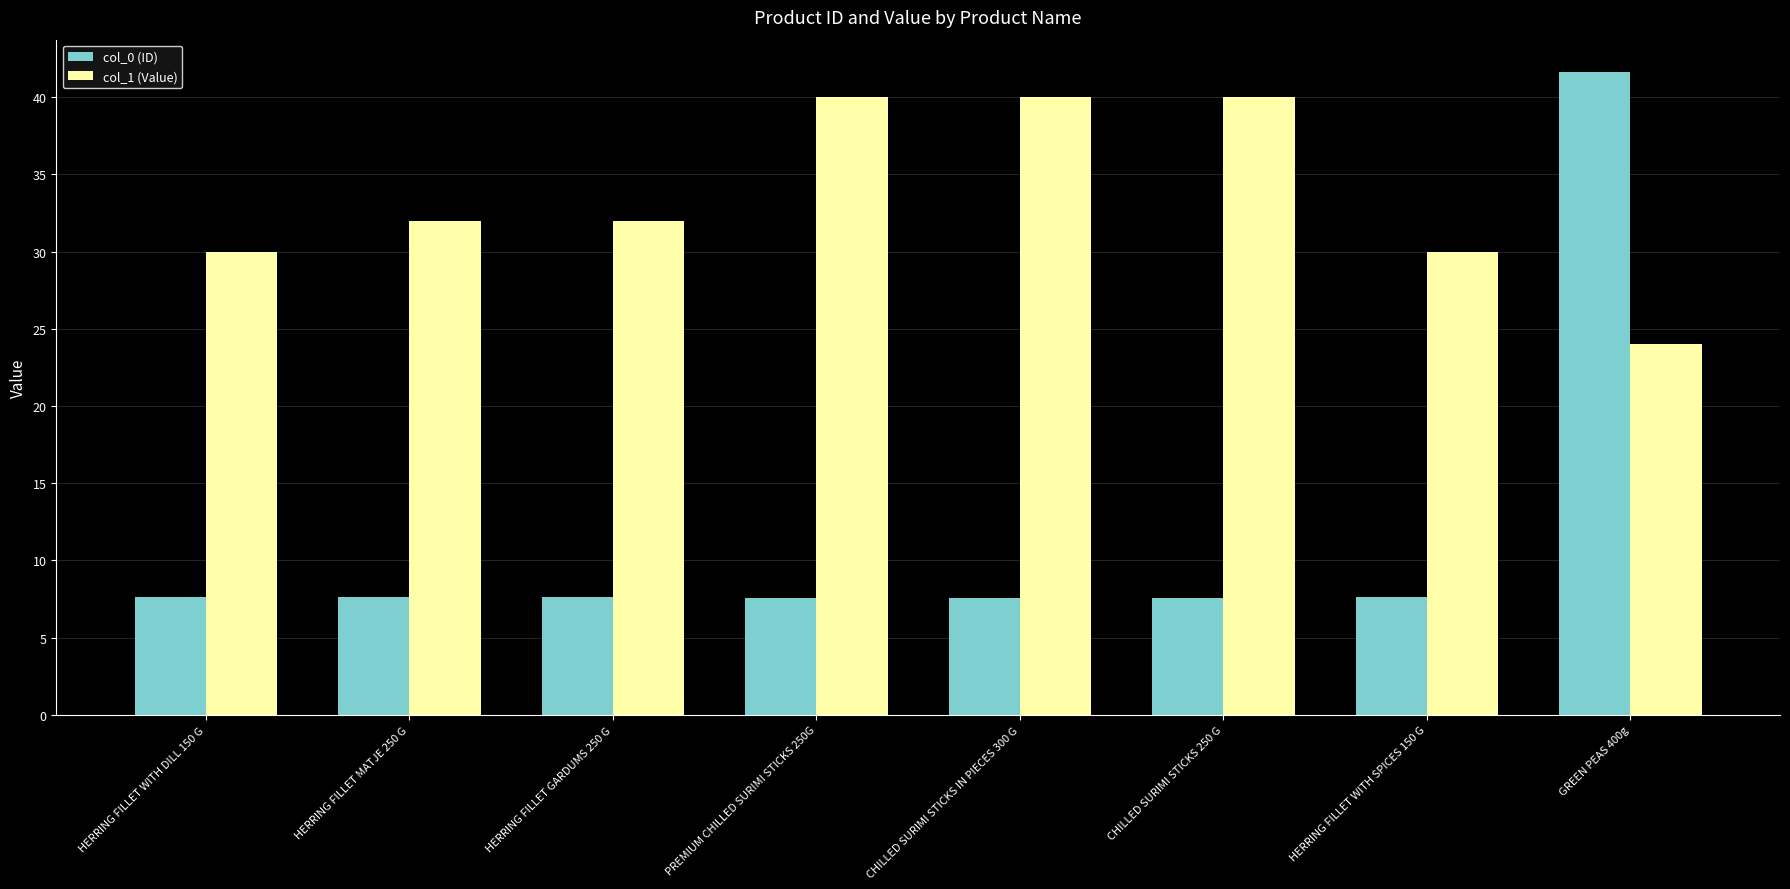

At HERRING FILLET WITH SPICES 150 G, list the series in order from largest to smallest.

col_1 (Value), col_0 (ID)